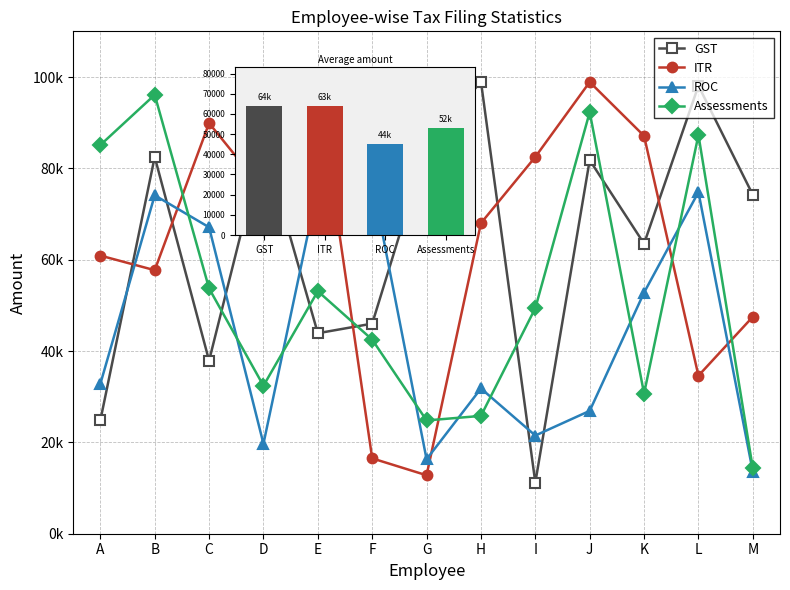

What is the greatest value displayed?

99000